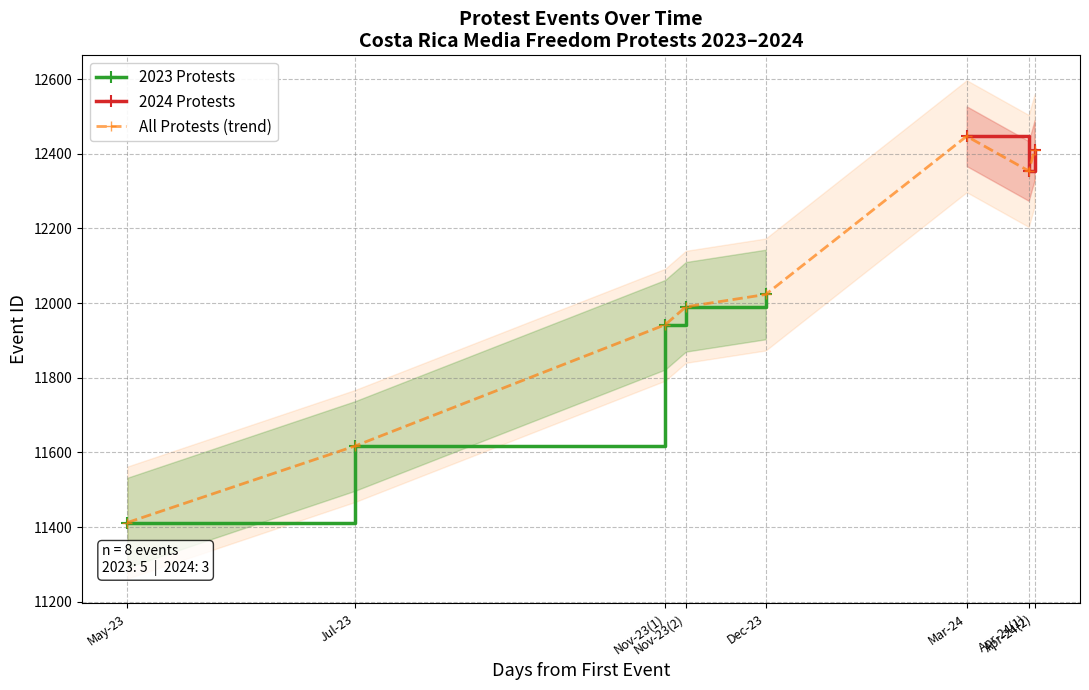

True or false: the data shows 12023 at Dec-23.

True